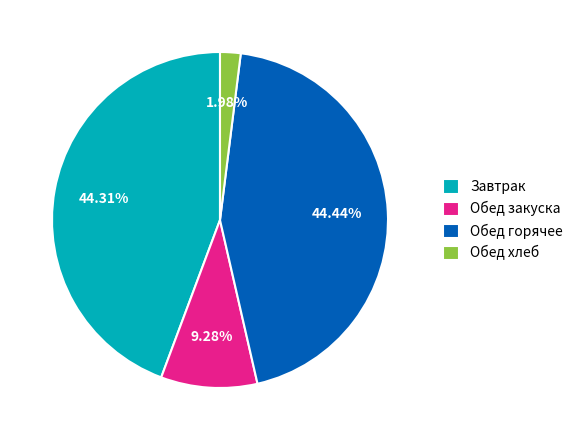

Is the sum of Обед закуска and Обед горячее greater than half?

Yes